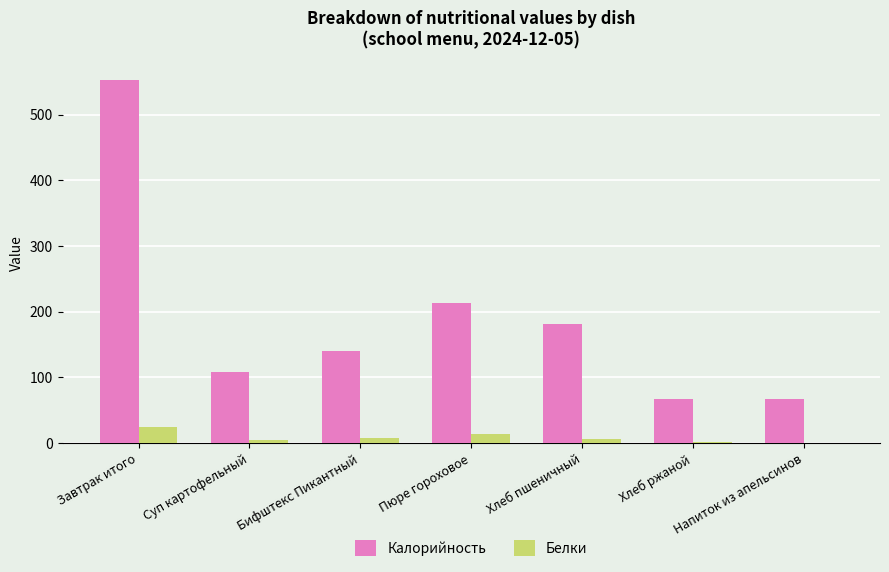

How many data points does each series have?

7